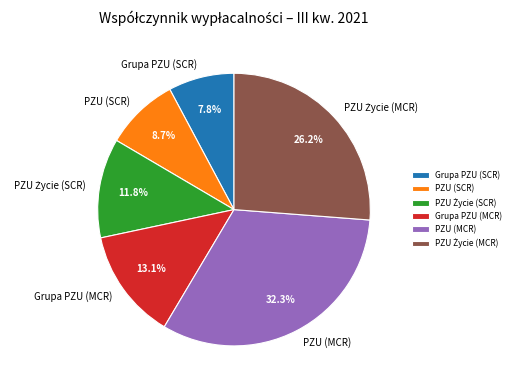

What portion of the pie excludes Grupa PZU (SCR)?

92.2%